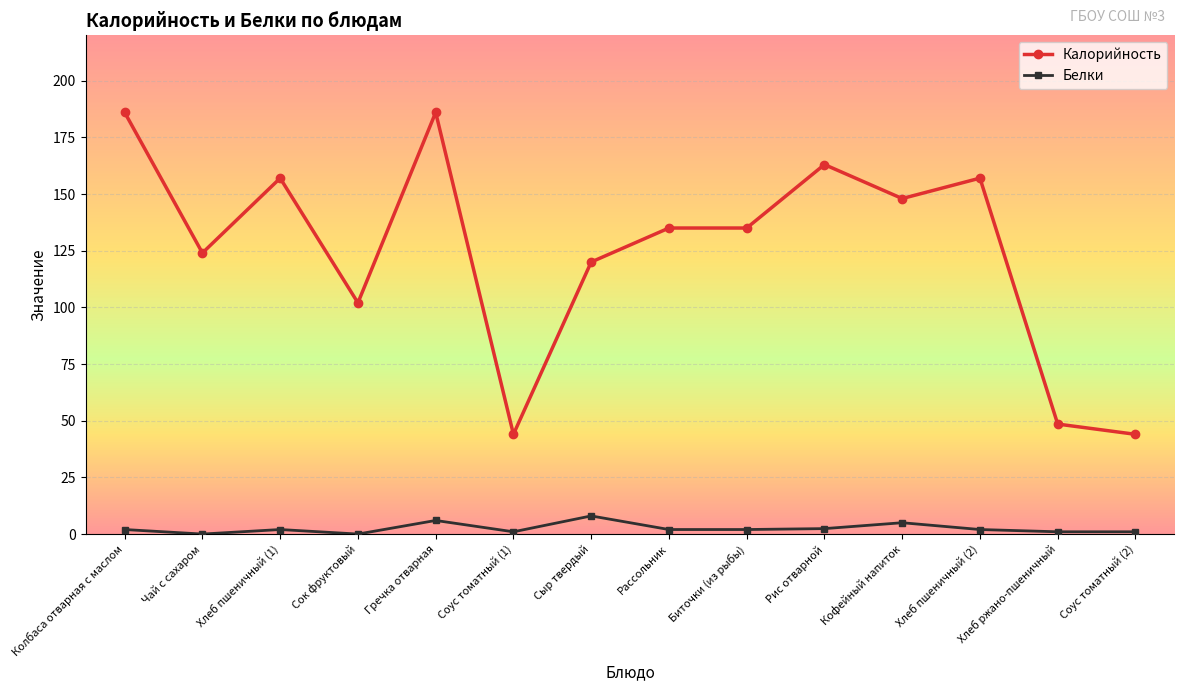

At which category does Калорийность reach its first local peak?

Хлеб пшеничный (1)